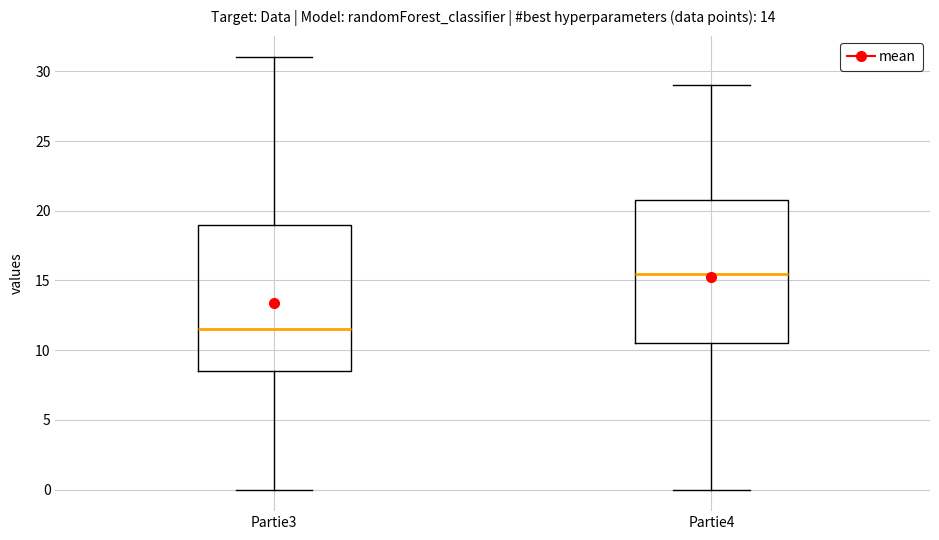

Where does the upper whisker of the box for Partie4 end on the y-axis? The values are not printed on the chart, so give them approximately, as read against the axis.

29.0